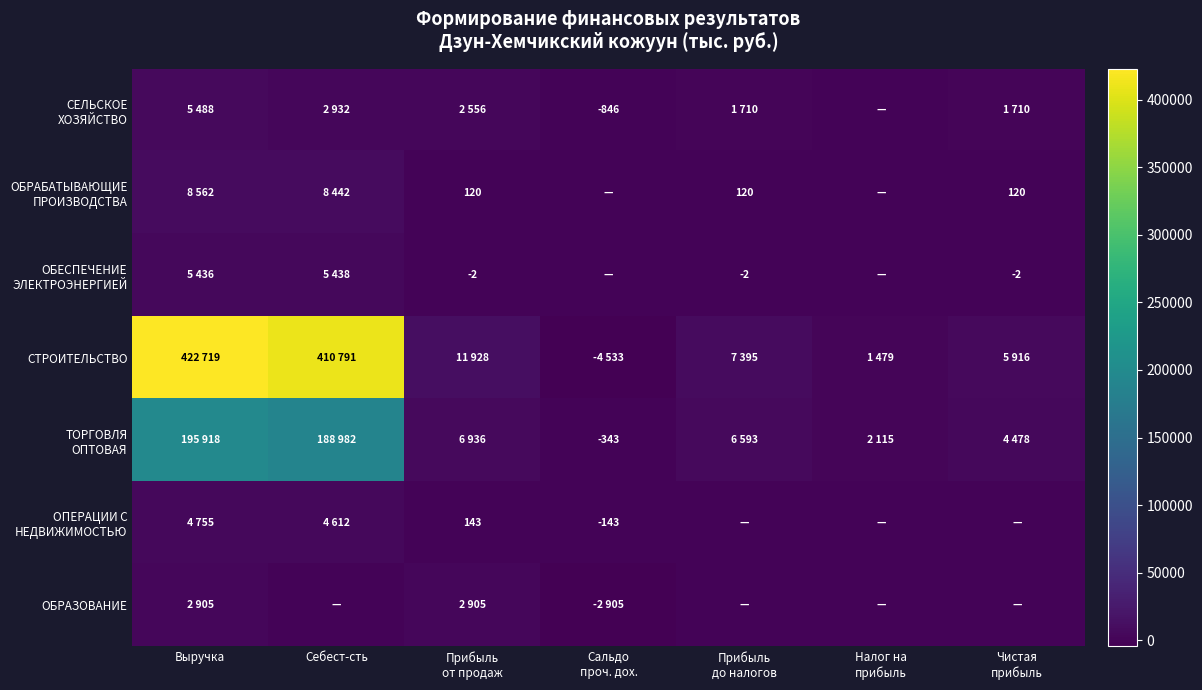

What is the minimum value for СТРОИТЕЛЬСТВО?

-4533